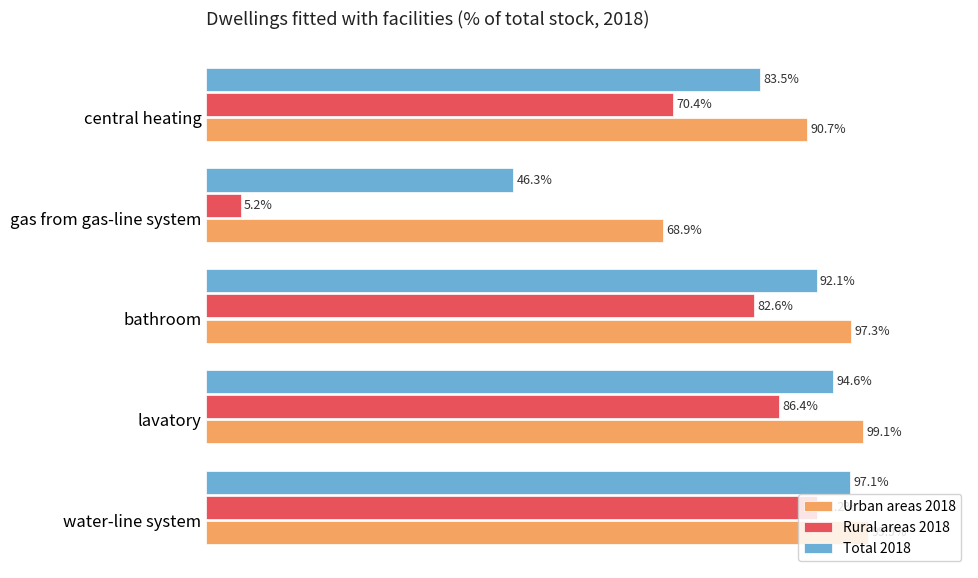

Rank the categories by Urban areas 2018 value from lowest to highest.

gas from gas-line system, central heating, bathroom, lavatory, water-line system